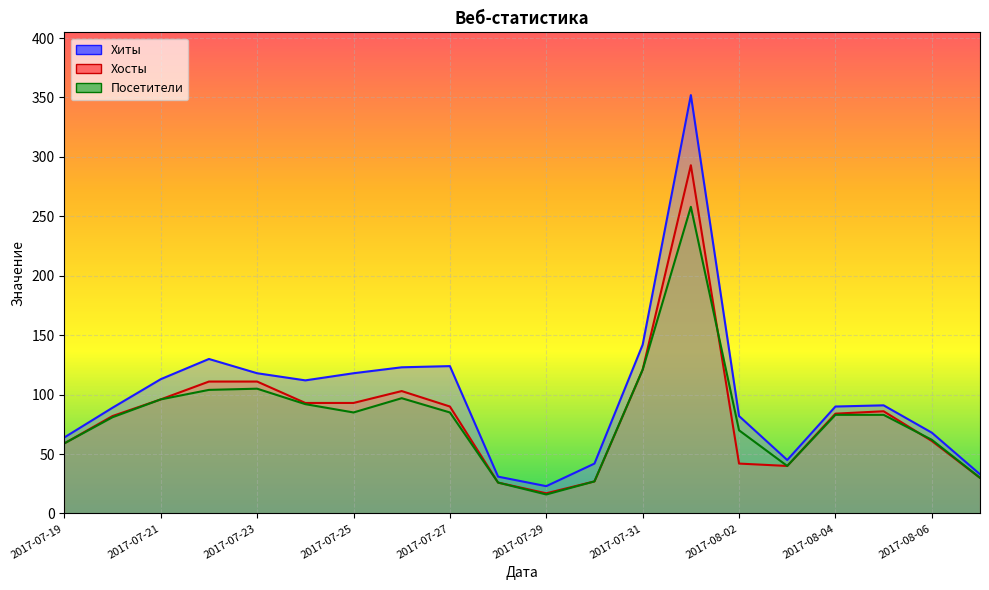

How many values in the Посетители series exceed 83?

9